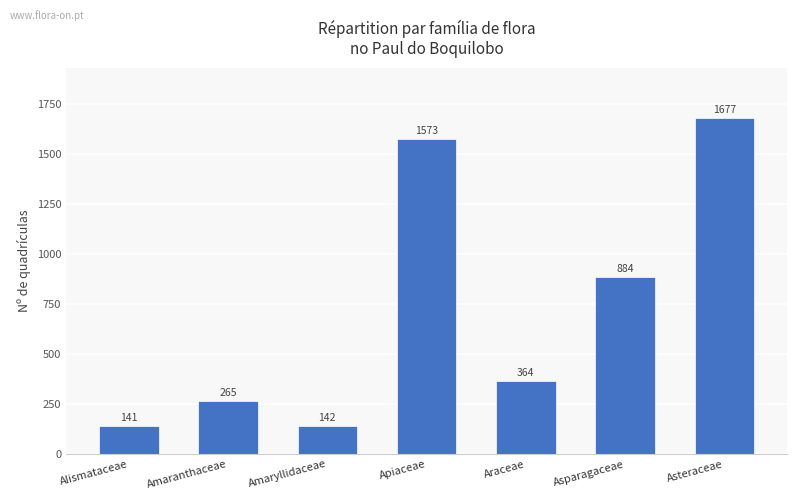

What is the approximate value at Alismataceae, to the nearest 100?

100